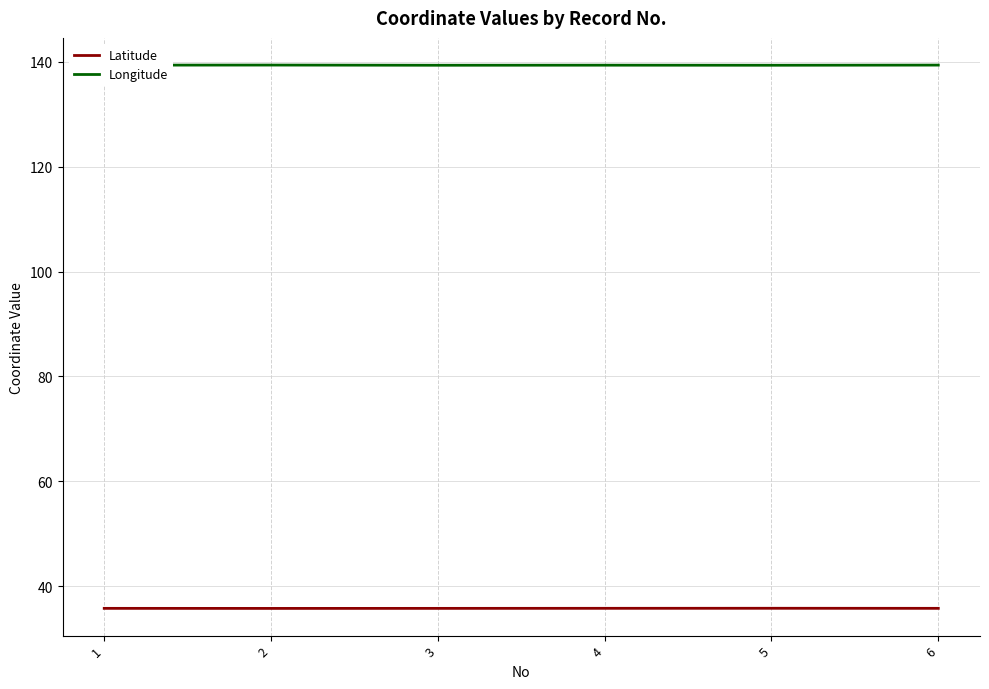

What is the difference between the highest and lowest values at 5?

103.6